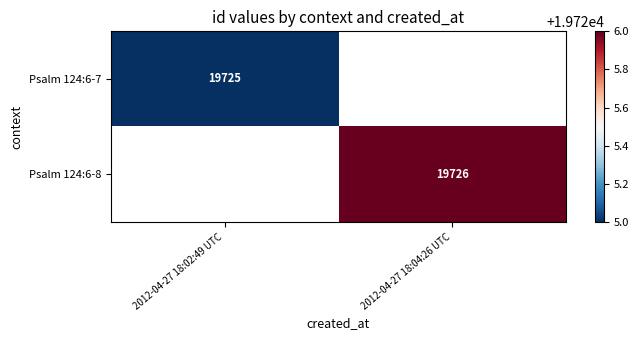

The Psalm 124:6-8 series shows 19726 at 2012-04-27 18:04:26 UTC. True or false?

True